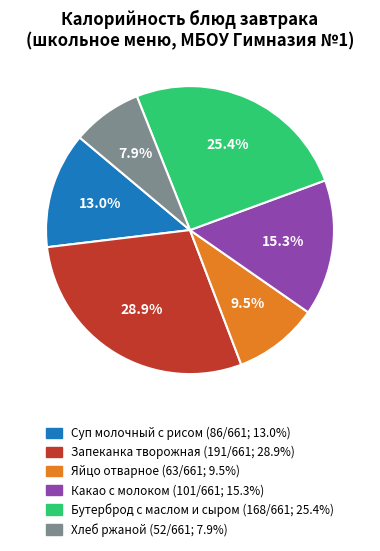

To the nearest percent, what percentage of the pie is Суп молочный с рисом?

13%